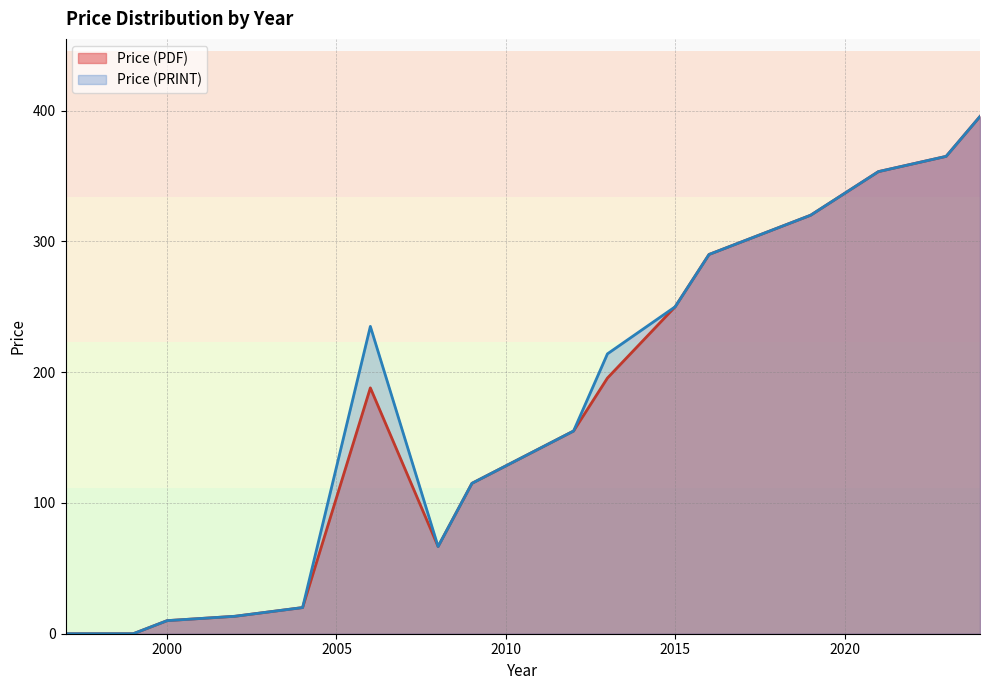

What is the maximum value shown in the chart?

395.5